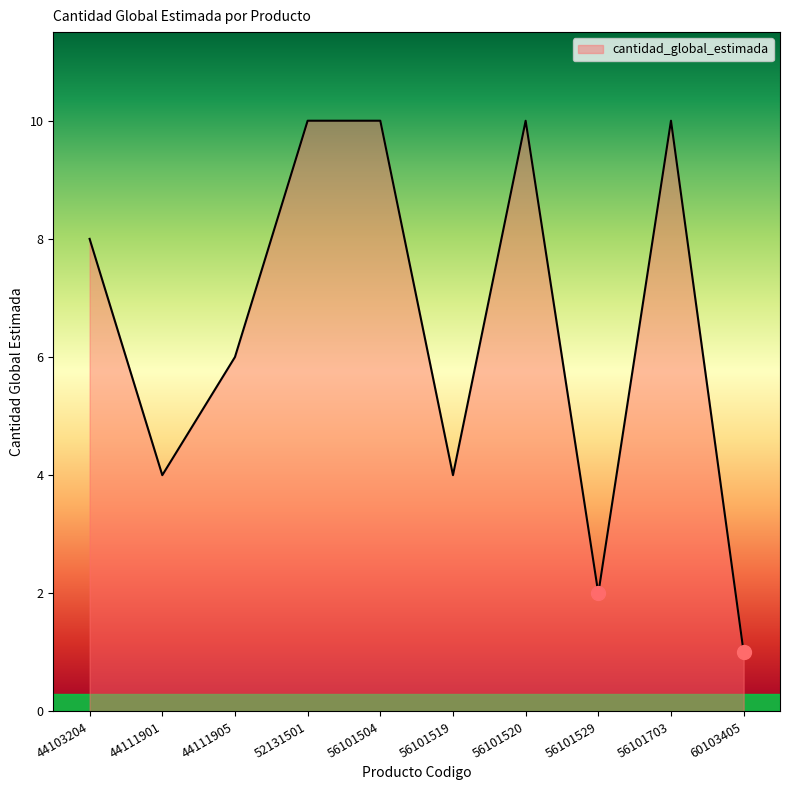

How many distinct data groups are displayed?

1